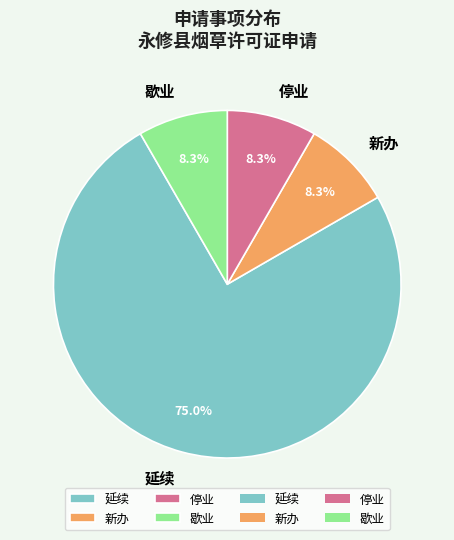

How many segments does this pie chart have?

4